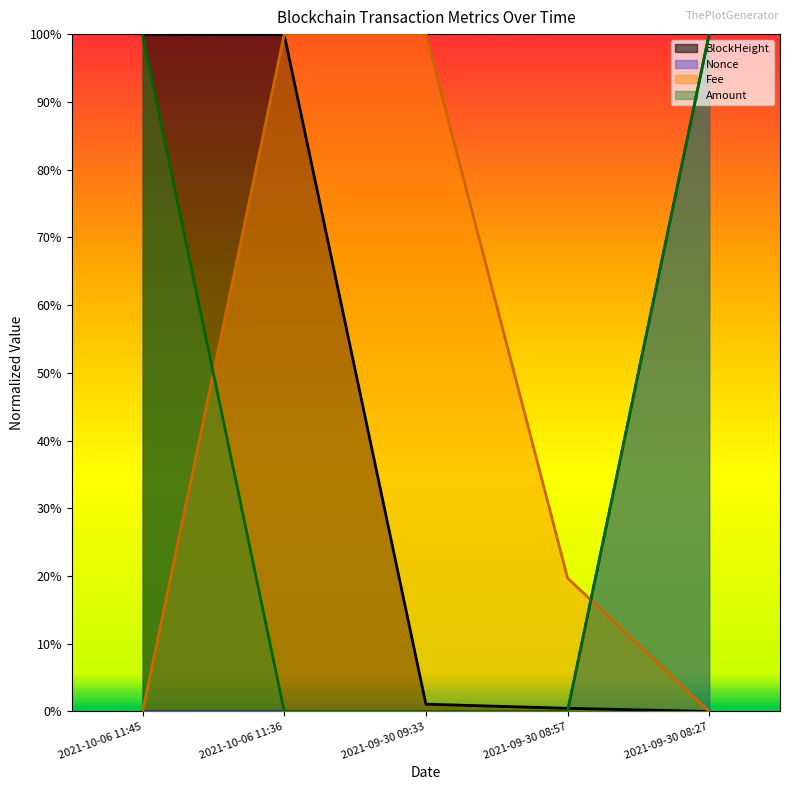

True or false: Nonce has a value of 0.0 at 2021-09-30 09:33.

False